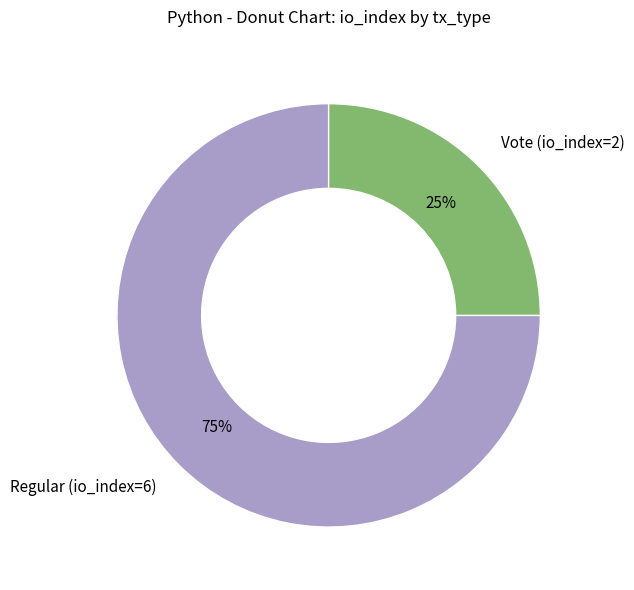

The Vote (io_index=2) slice represents 11% of the pie. True or false?

False